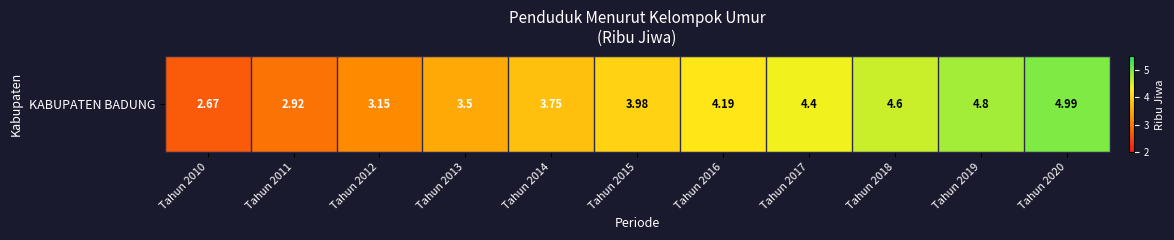

What is the greatest value displayed?

5.0